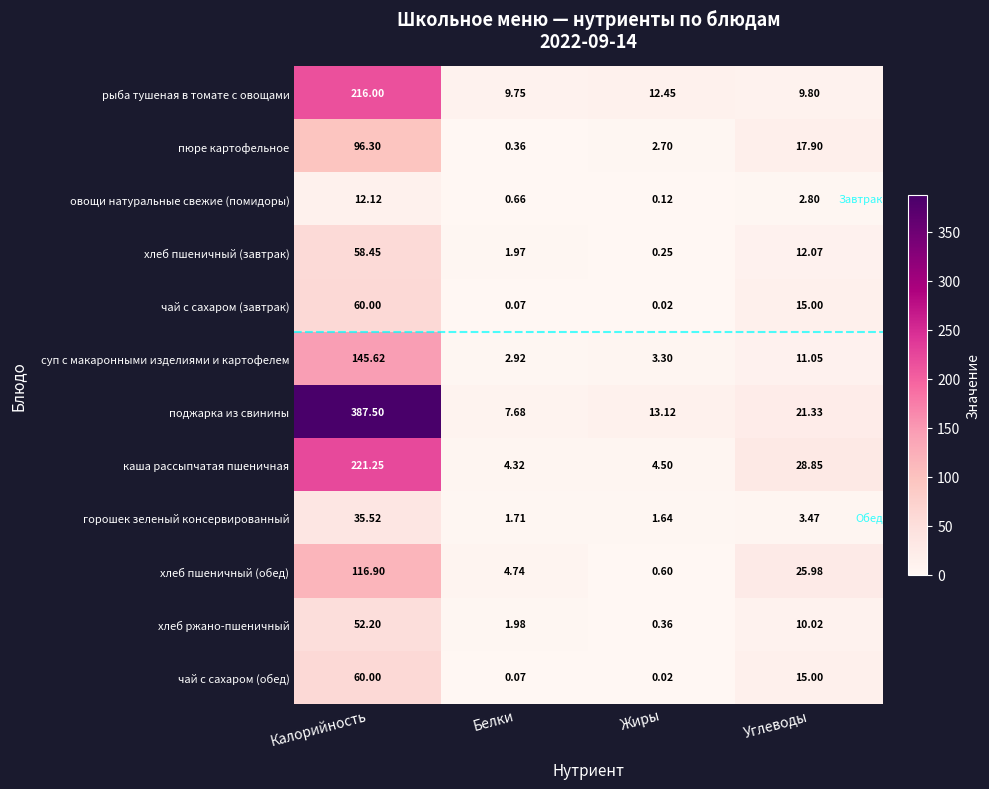

Is the value of горошек зеленый консервированный at Калорийность greater than the value of поджарка из свинины at Жиры?

Yes